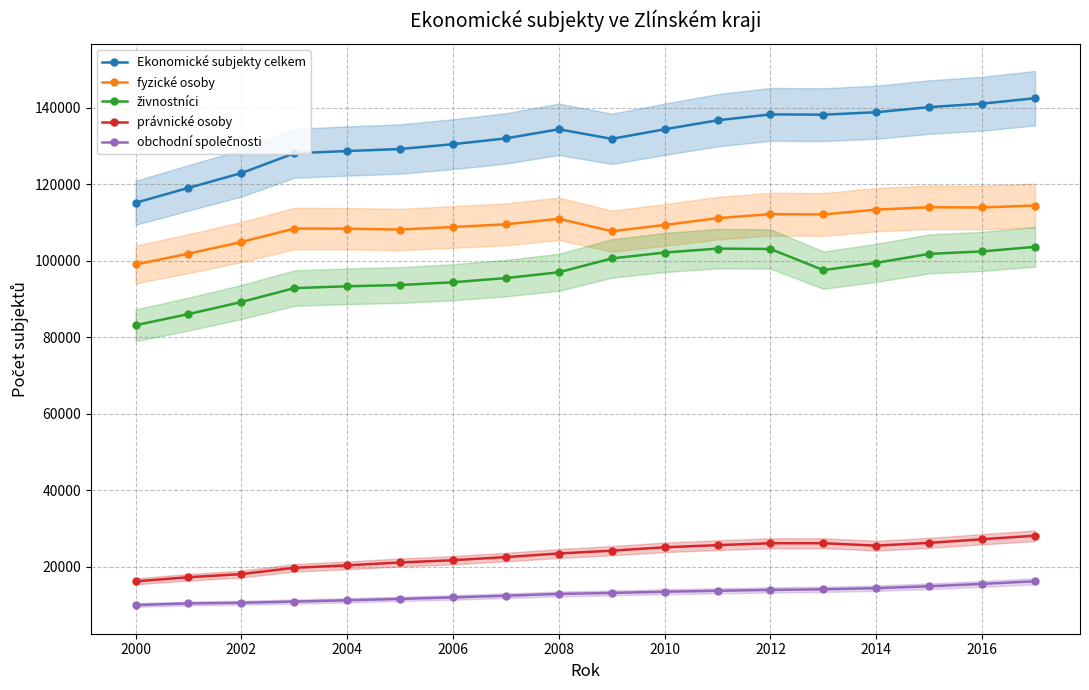

What is the minimum value for fyzické osoby?

99014